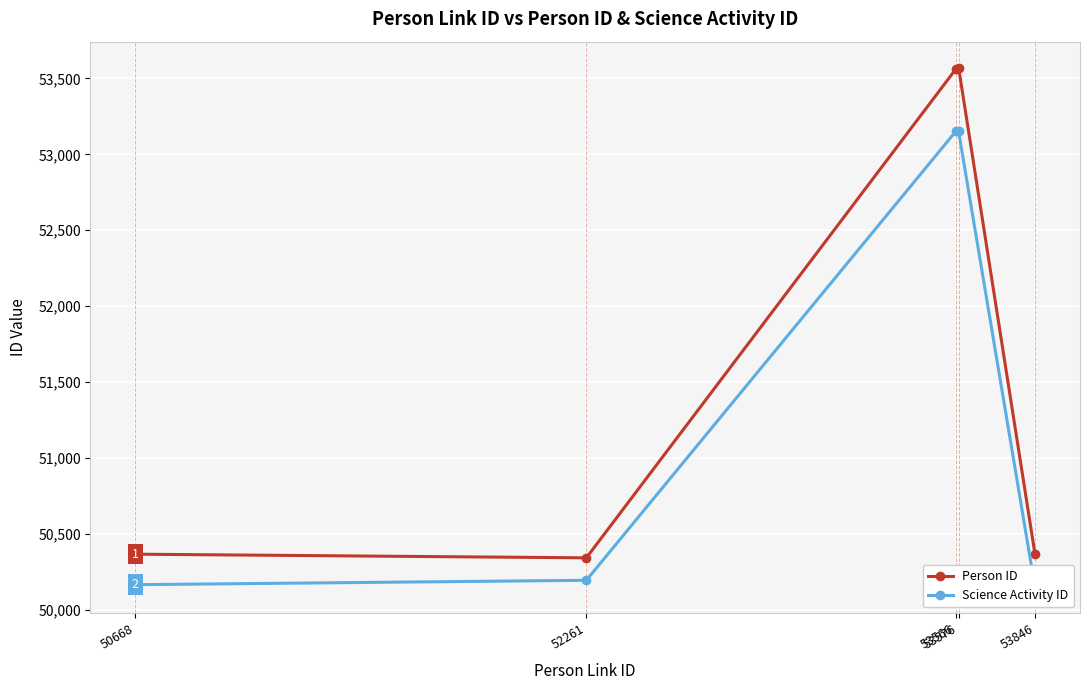

What is the difference between the highest and lowest values at 53566?

410